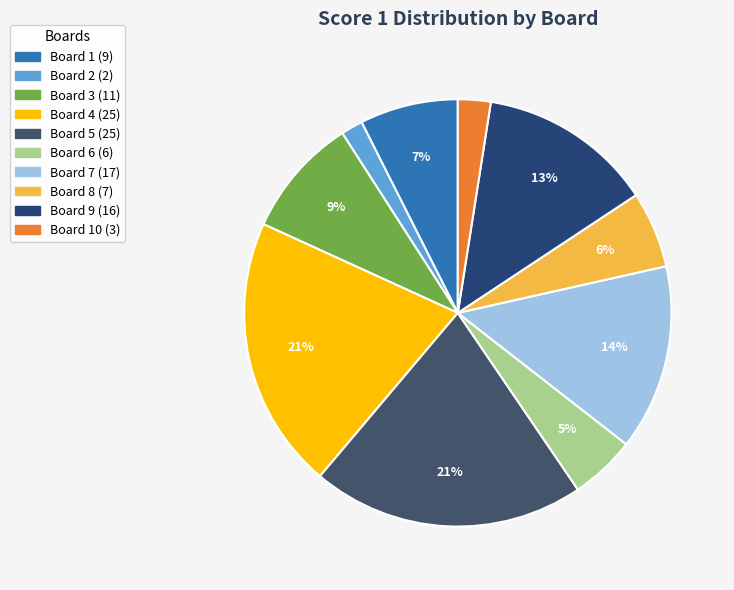

Count the number of slices in the pie.

10